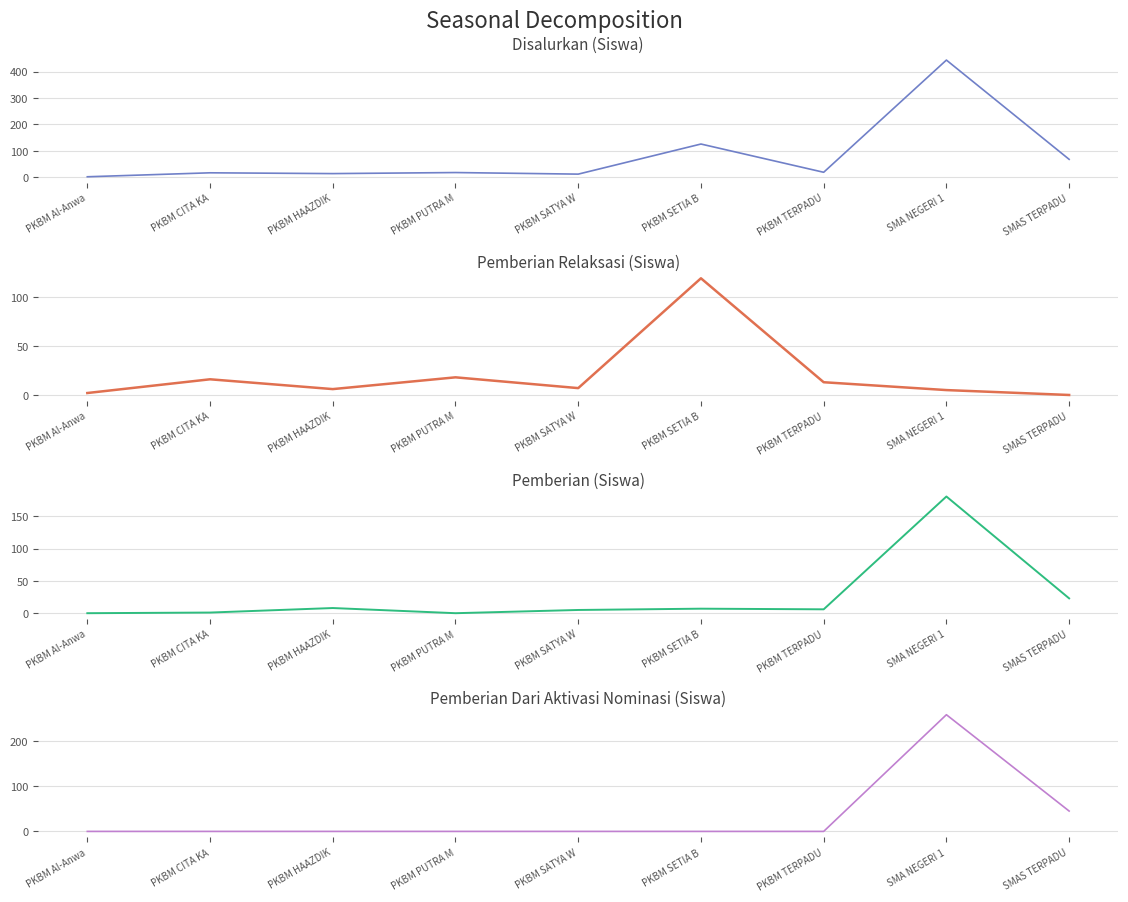

Reading left to right, transcribe all the data shown in this chart.

Disalurkan (Siswa): PKBM Al-Anwa=2	PKBM CITA KA=17	PKBM HAAZDIK=14	PKBM PUTRA M=18	PKBM SATYA W=12	PKBM SETIA B=126	PKBM TERPADU=19	SMA NEGERI 1=444	SMAS TERPADU=68
Pemberian Relaksasi (Siswa): PKBM Al-Anwa=2	PKBM CITA KA=16	PKBM HAAZDIK=6	PKBM PUTRA M=18	PKBM SATYA W=7	PKBM SETIA B=119	PKBM TERPADU=13	SMA NEGERI 1=5	SMAS TERPADU=0
Pemberian (Siswa): PKBM Al-Anwa=0	PKBM CITA KA=1	PKBM HAAZDIK=8	PKBM PUTRA M=0	PKBM SATYA W=5	PKBM SETIA B=7	PKBM TERPADU=6	SMA NEGERI 1=181	SMAS TERPADU=23
Pemberian Dari Aktivasi Nominasi (Siswa): PKBM Al-Anwa=0	PKBM CITA KA=0	PKBM HAAZDIK=0	PKBM PUTRA M=0	PKBM SATYA W=0	PKBM SETIA B=0	PKBM TERPADU=0	SMA NEGERI 1=258	SMAS TERPADU=45